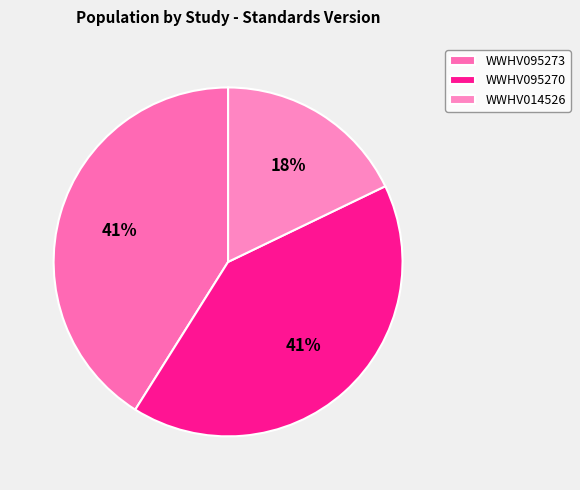

Count the number of slices in the pie.

3